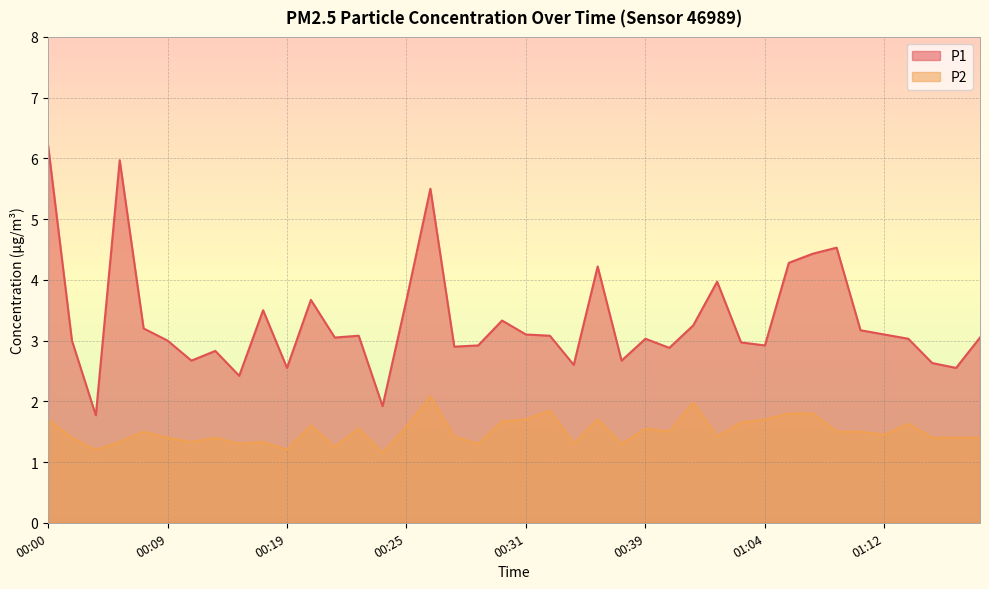

What is the value of the P1 point at the 39th from the left?

2.5